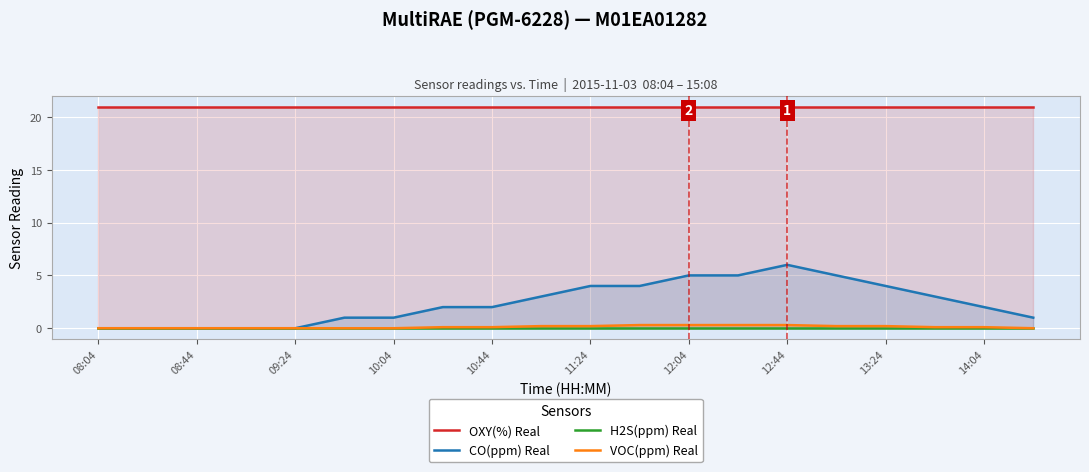

True or false: H2S(ppm) Real and VOC(ppm) Real intersect in this chart.

False